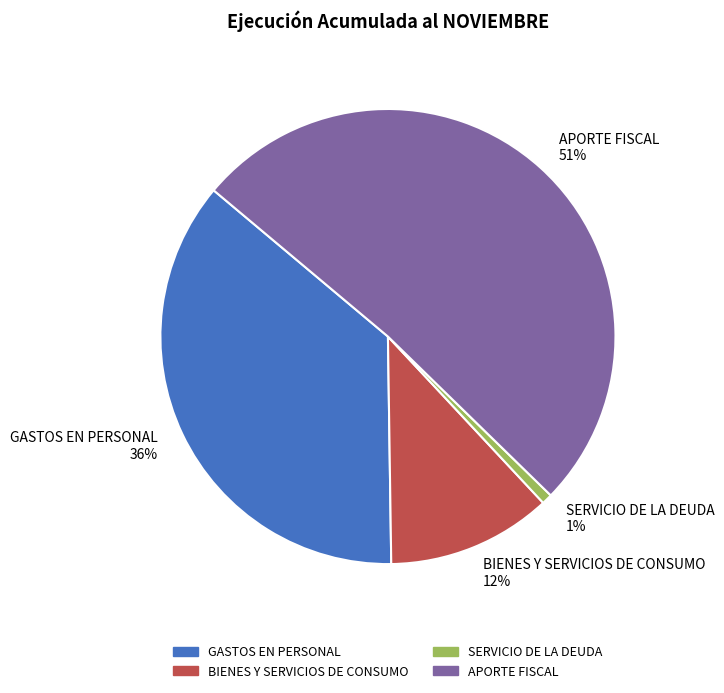

Combined, do BIENES Y SERVICIOS DE CONSUMO and GASTOS EN PERSONAL account for over 50%?

No